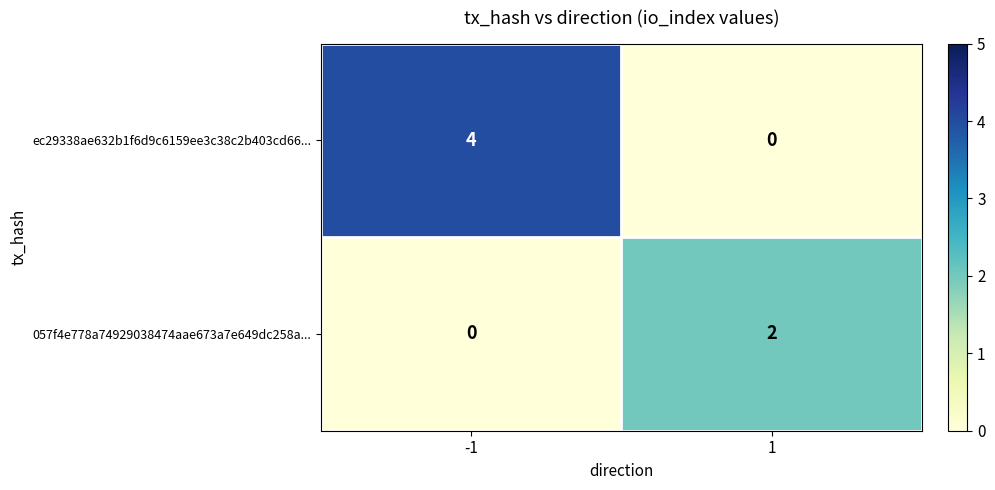

What is the greatest value displayed?

4